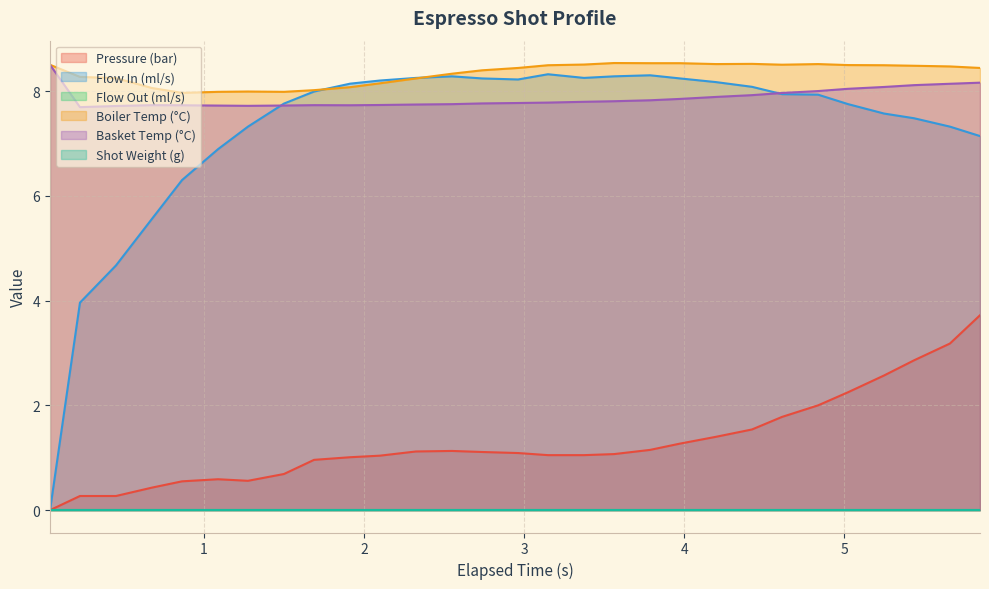

What is the highest value of the water_temperature_in series?

8.5